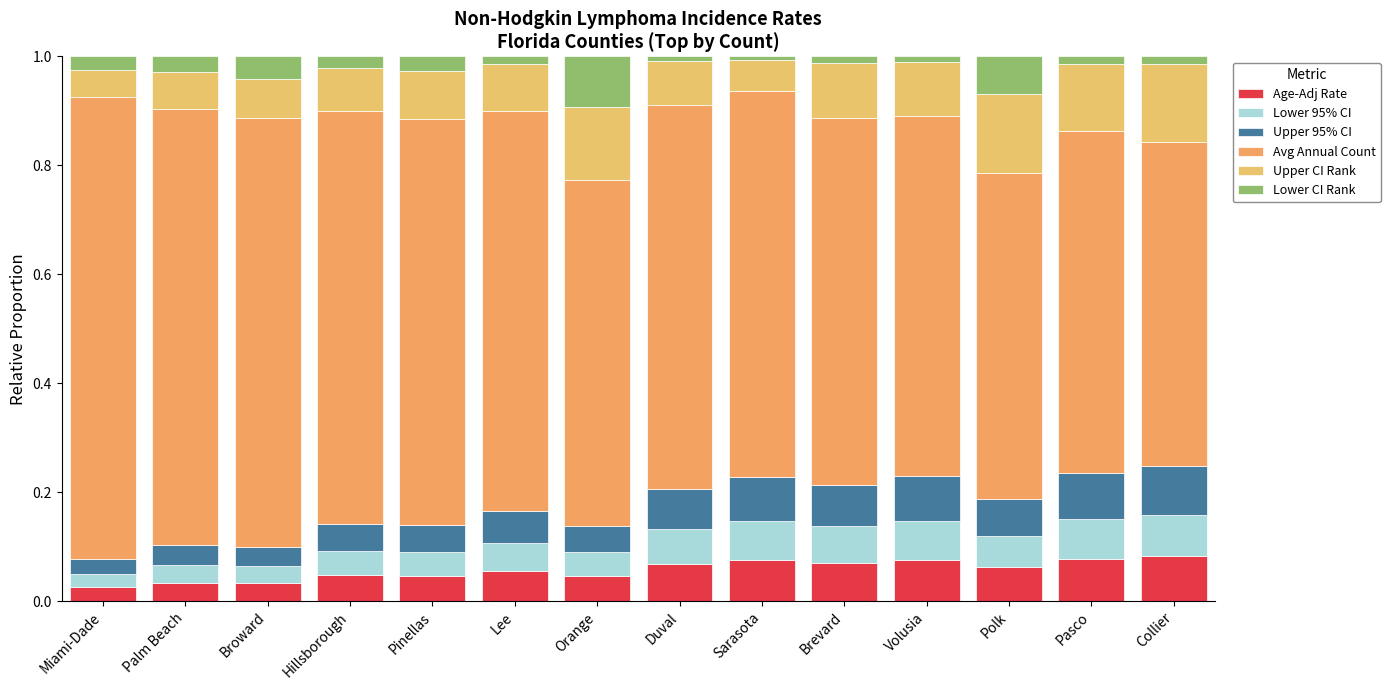

How many bars are there in total?

14